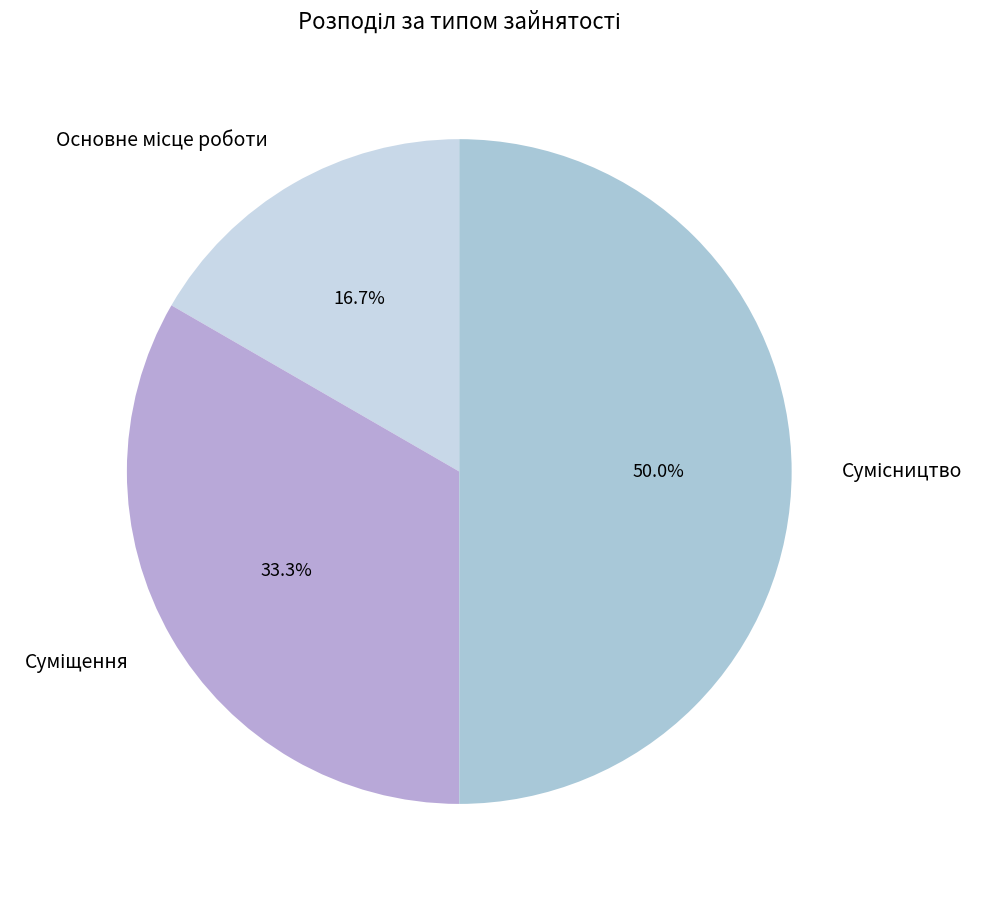

What percentage is NOT represented by Суміщення?

66.7%